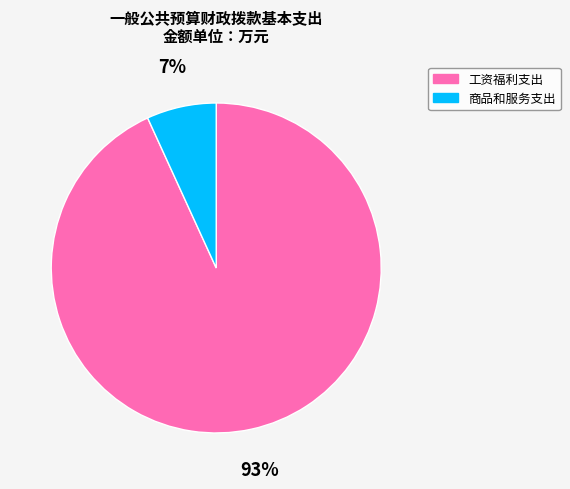

To the nearest percent, what is the difference between the largest and smallest slice percentages?

86%